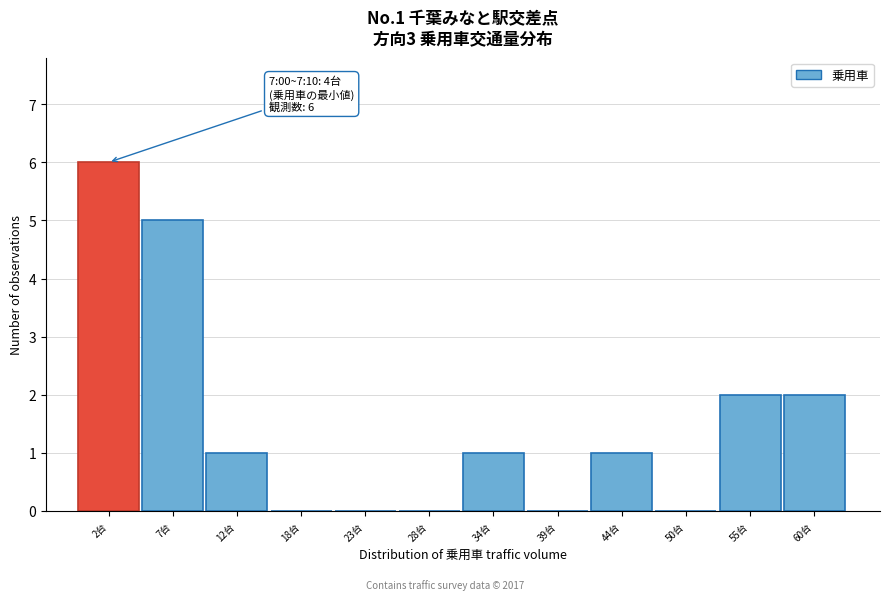

Reading left to right, extract all data points from this chart.

2台=6	7台=5	12台=1	18台=0	23台=0	28台=0	34台=1	39台=0	44台=1	50台=0	55台=2	60台=2